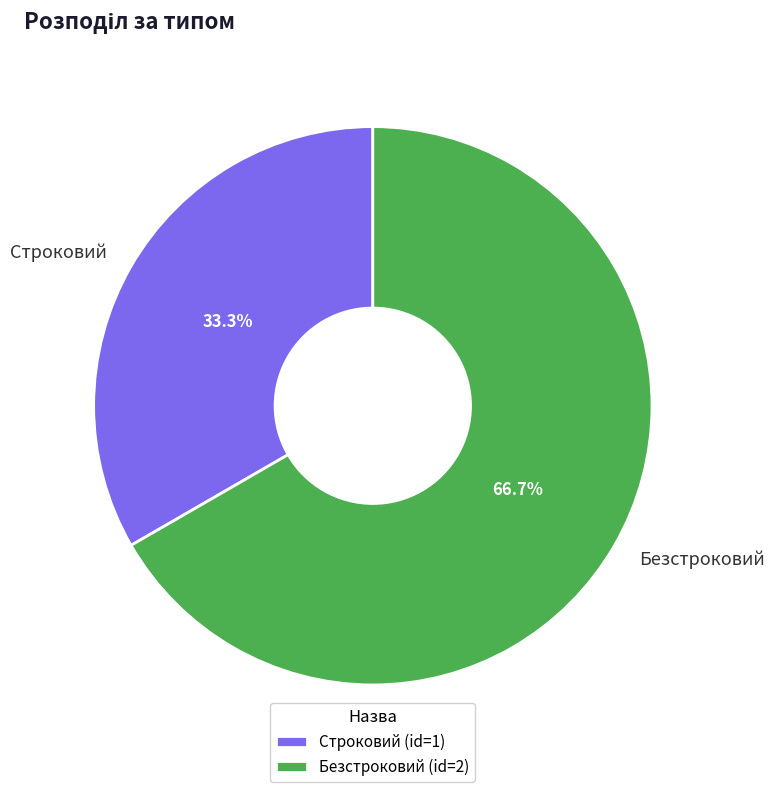

Which category has the smallest portion of the pie?

Строковий